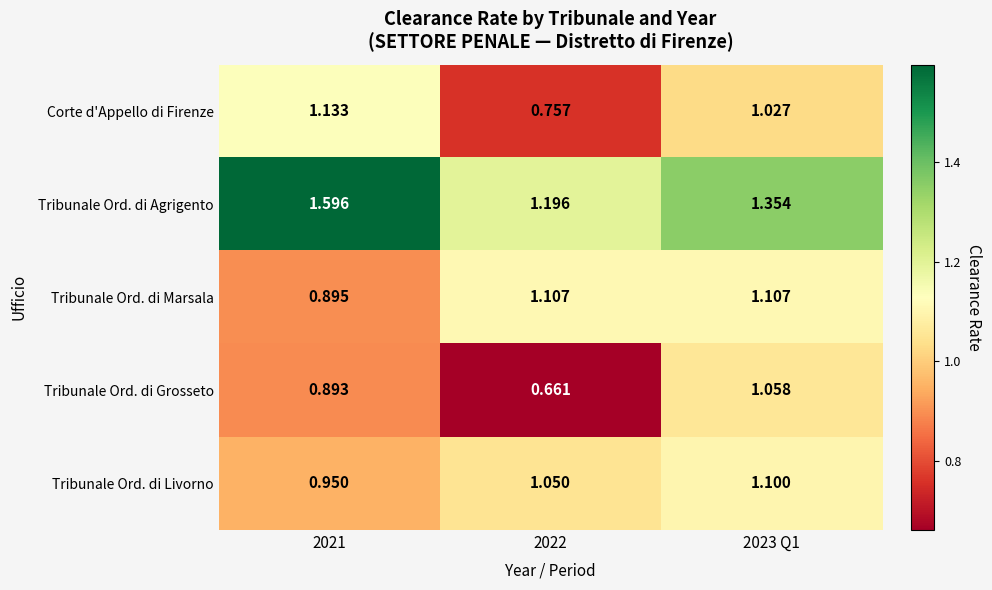

What is the maximum value shown in the chart?

1.6